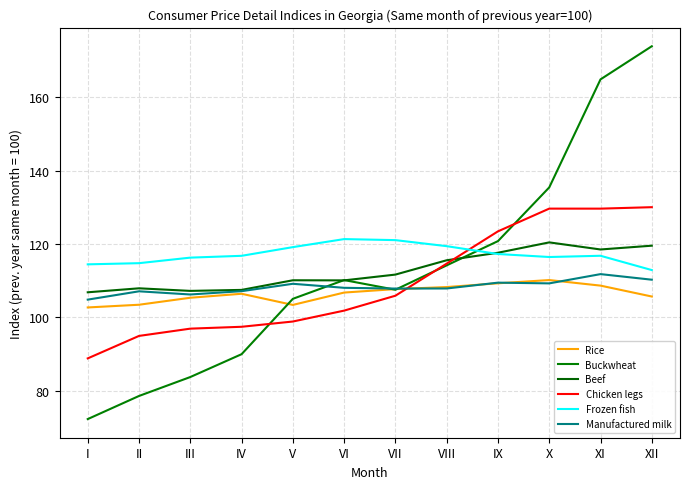

Between I and XII, which is larger?

XII